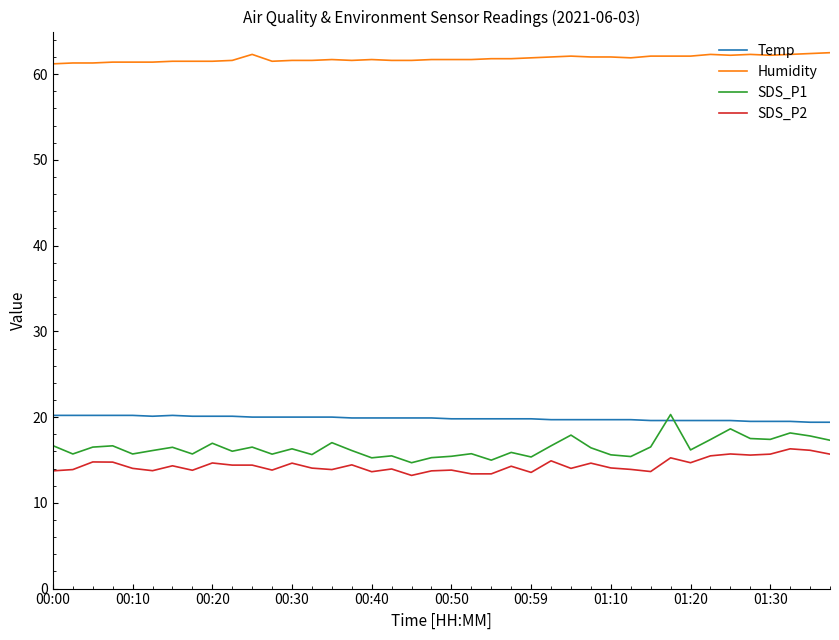

What is the difference between the maximum and minimum values in the Humidity series?

1.3